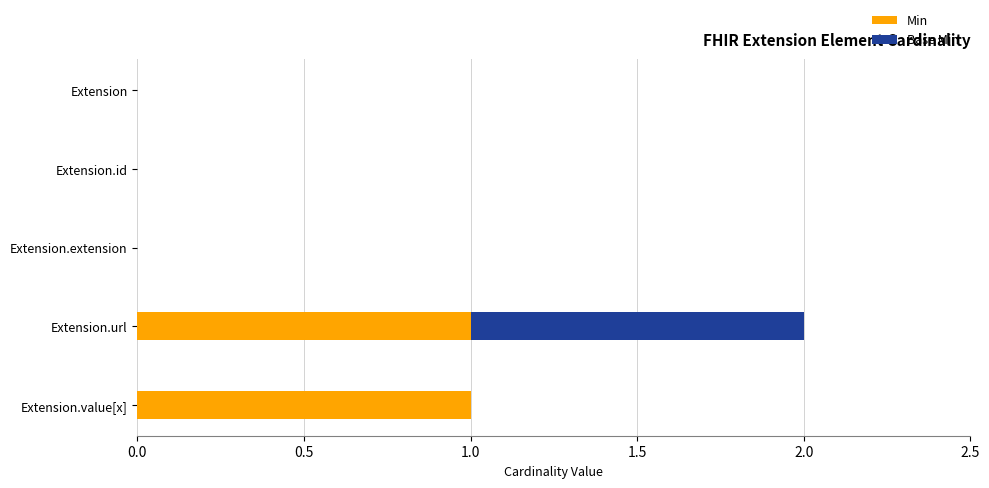

True or false: Min has a value of 2 at Extension.url.

False